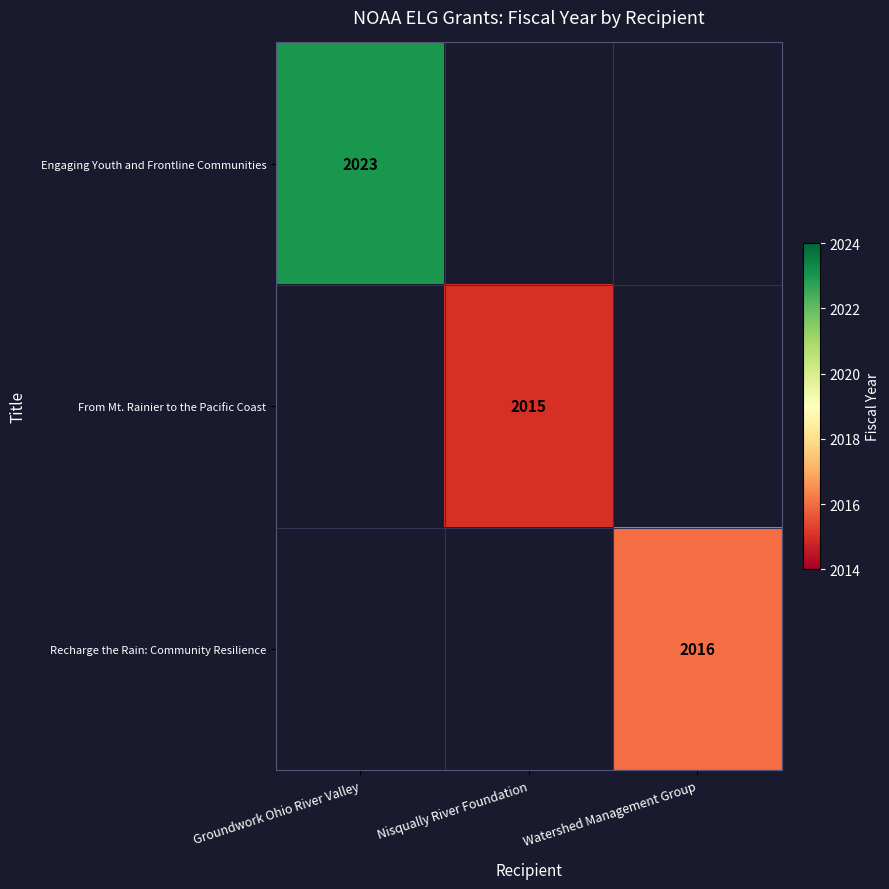

The From Mt. Rainier to the Pacific Coast series shows 2015 at Nisqually River Foundation. True or false?

True